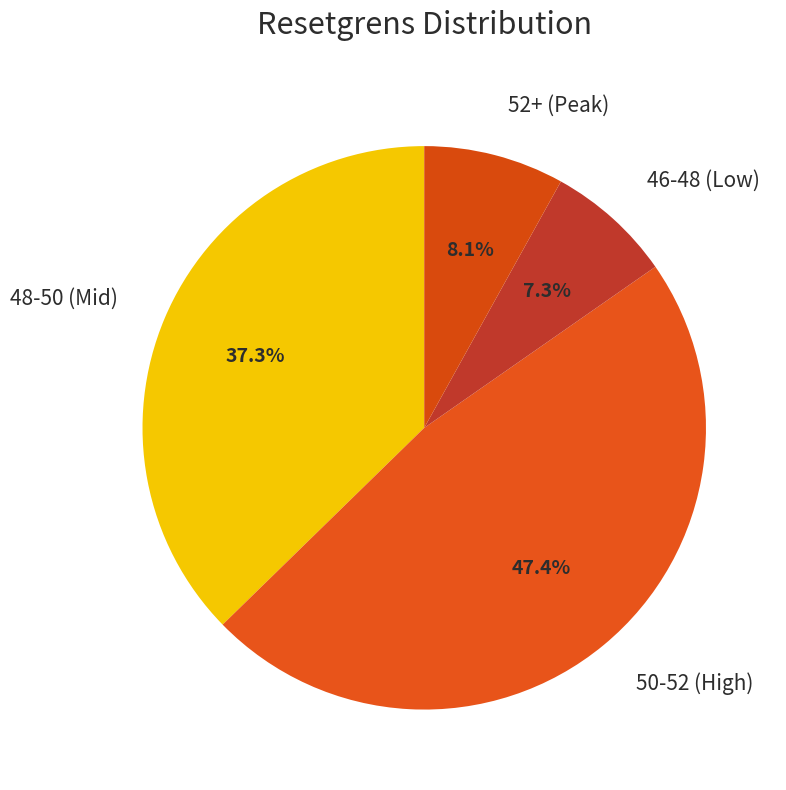

How many slices are in this pie chart?

4